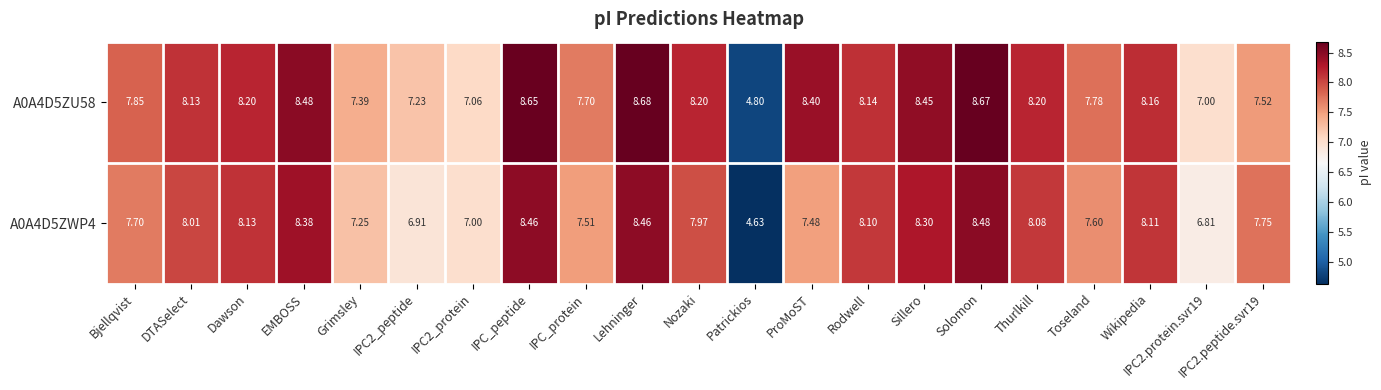

At which label does A0A4D5ZWP4 first exceed 7?

Bjellqvist